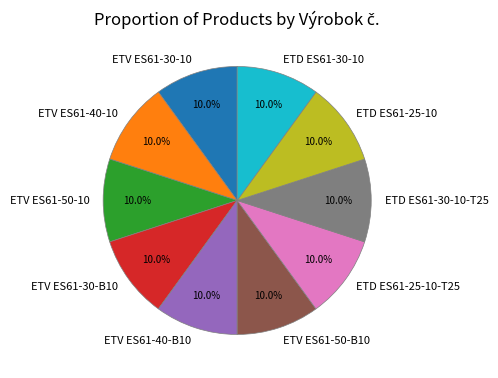

Is the sum of ETD ES61-25-10-T25 and ETV ES61-30-10 greater than half?

No